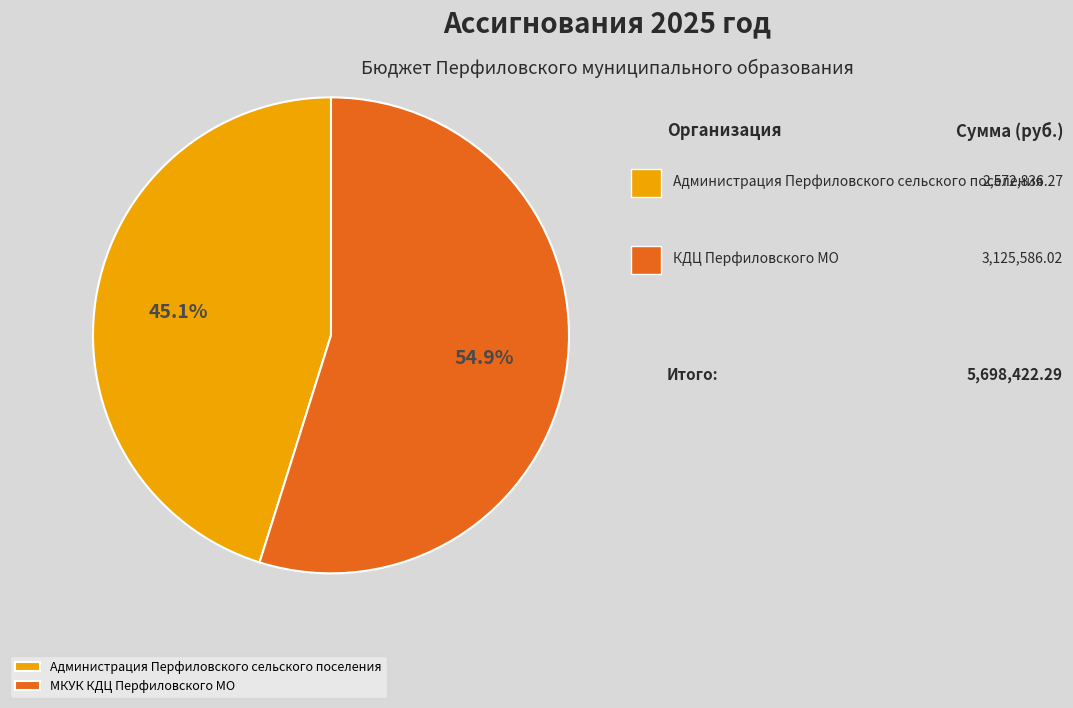

What percentage is NOT represented by Администрация Перфиловского сельского поселения?

54.9%